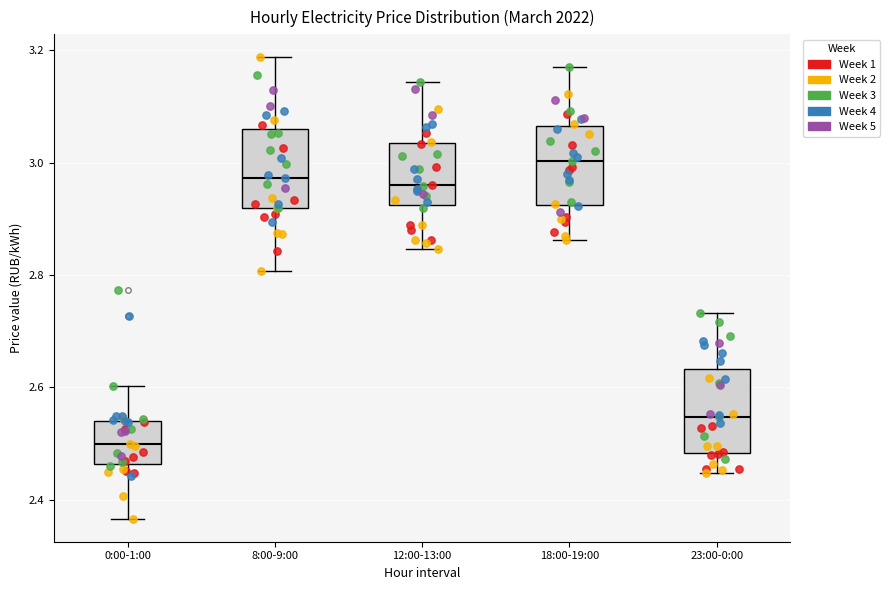

Reading left to right, read every box against the y-axis: the position of its median line, the range the box covers, and the ends of its whiskers. The values are not printed on the chart, so give them approximately, as read against the axis.

0:00-1:00: median 2.50, box 2.46 to 2.54, whiskers 2.36 to 2.60
8:00-9:00: median 2.98, box 2.92 to 3.06, whiskers 2.80 to 3.18
12:00-13:00: median 2.96, box 2.92 to 3.04, whiskers 2.84 to 3.14
18:00-19:00: median 3.00, box 2.92 to 3.06, whiskers 2.86 to 3.18
23:00-0:00: median 2.54, box 2.48 to 2.64, whiskers 2.44 to 2.74